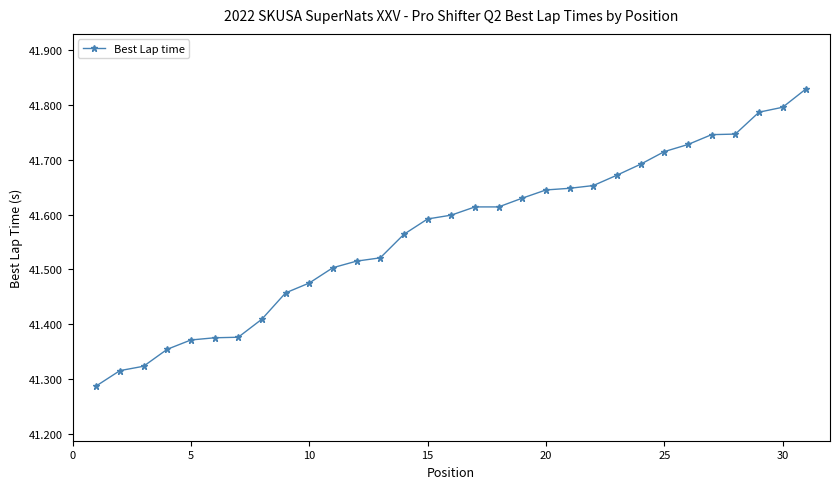

Does the chart display data point markers on the line(s)?

Yes